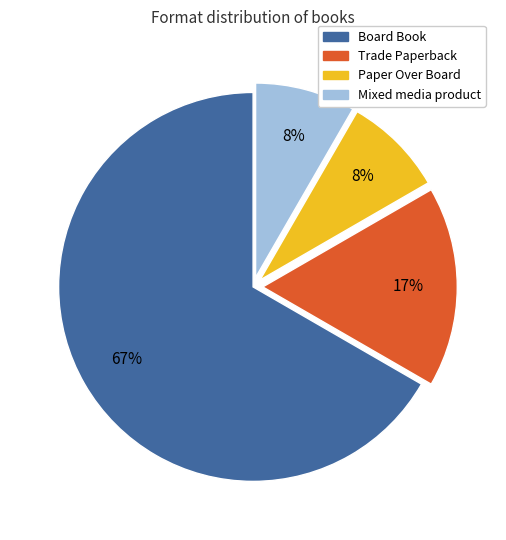

To the nearest percent, what is the combined percentage of Trade Paperback and Paper Over Board?

25%